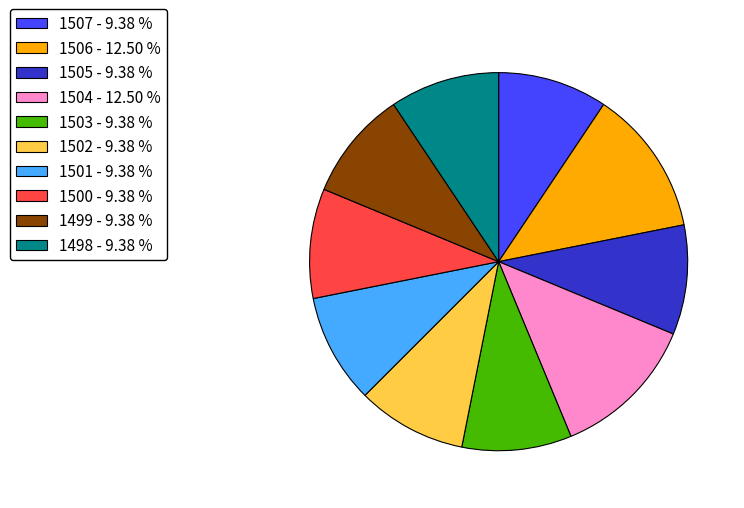

Approximately how many times larger is the value at 1506 - 12.50 % compared to 1498 - 9.38 %?

1.3